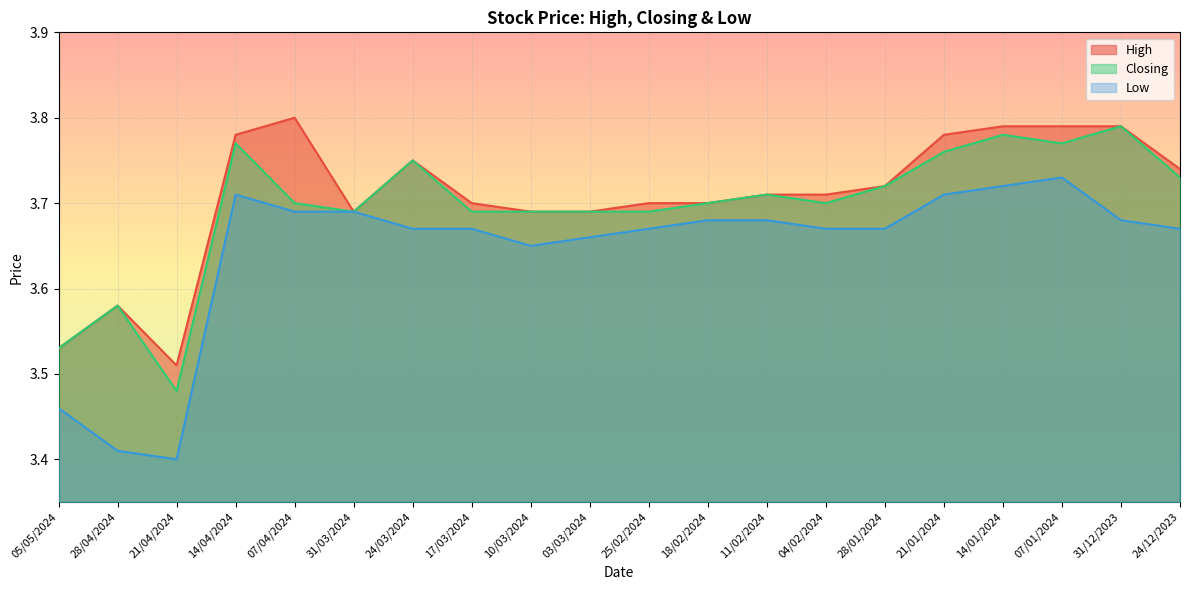

How many lines are shown in the chart?

3